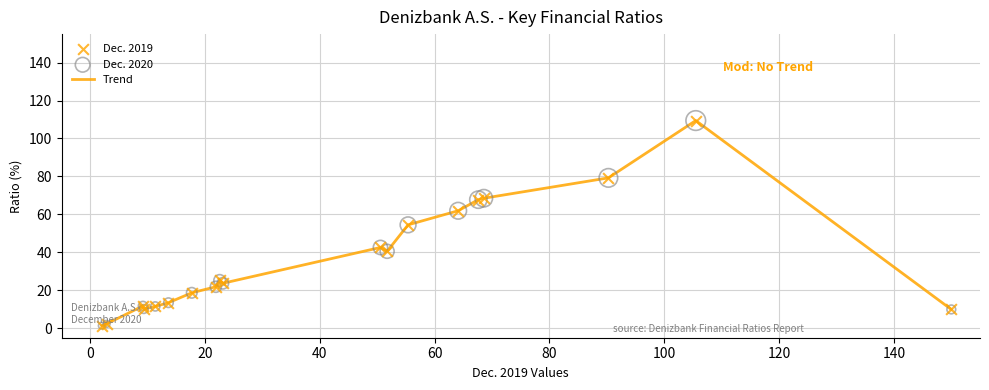

What is the greatest value displayed?

109.4